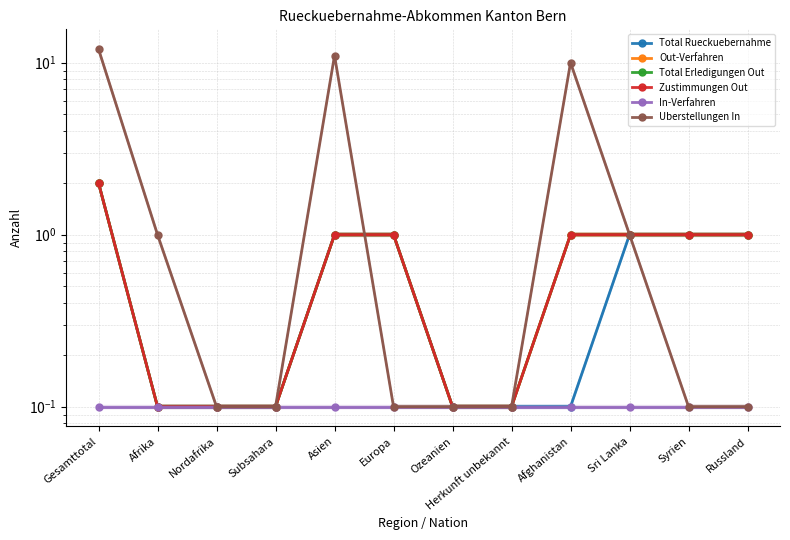

Where does the Total Erledigungen Out series first go above 1?

Gesamttotal